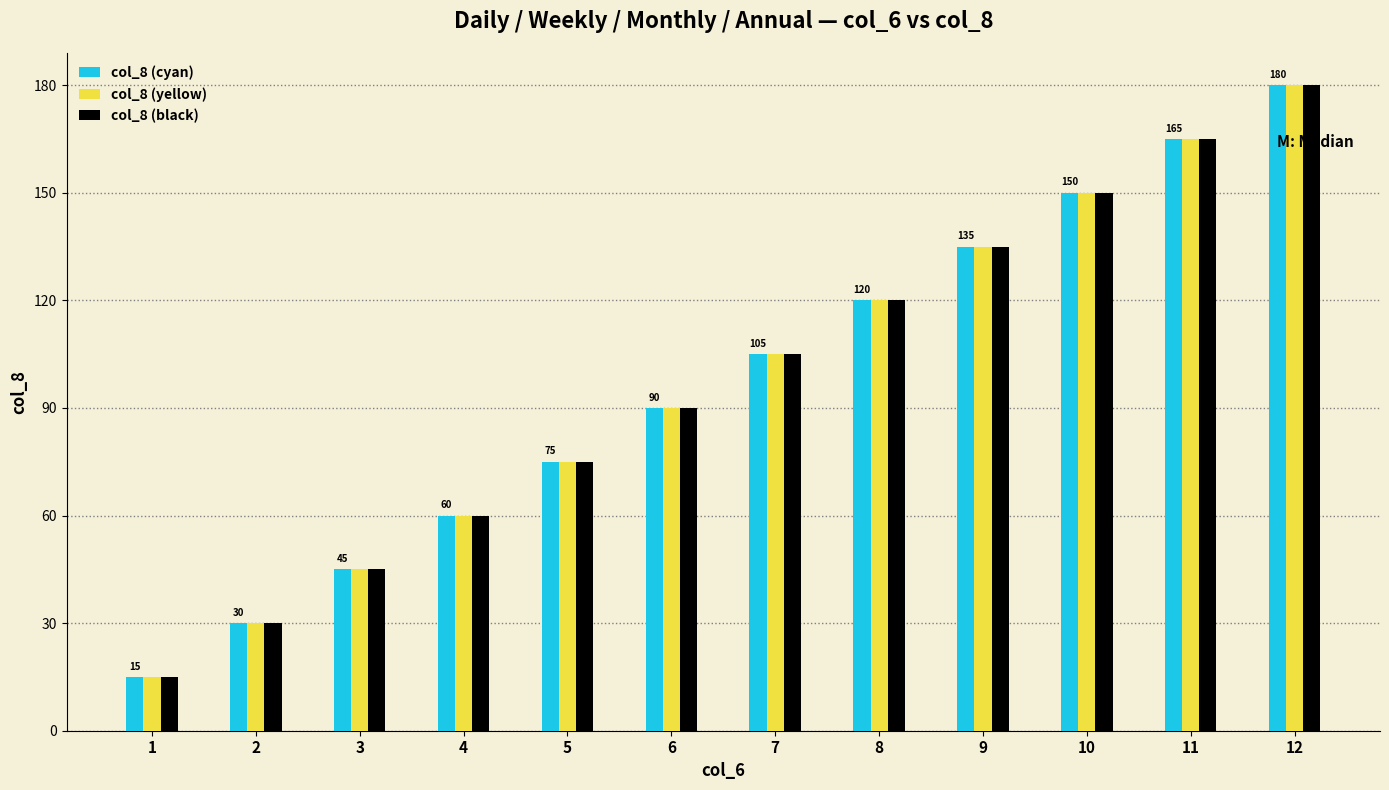

How many bars are there in each group?

3